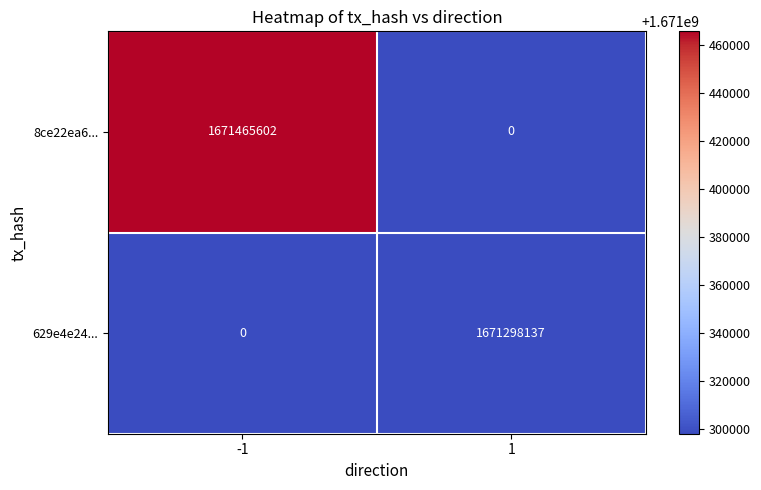

Rank the series by their average value, from lowest to highest.

629e4e24..., 8ce22ea6...